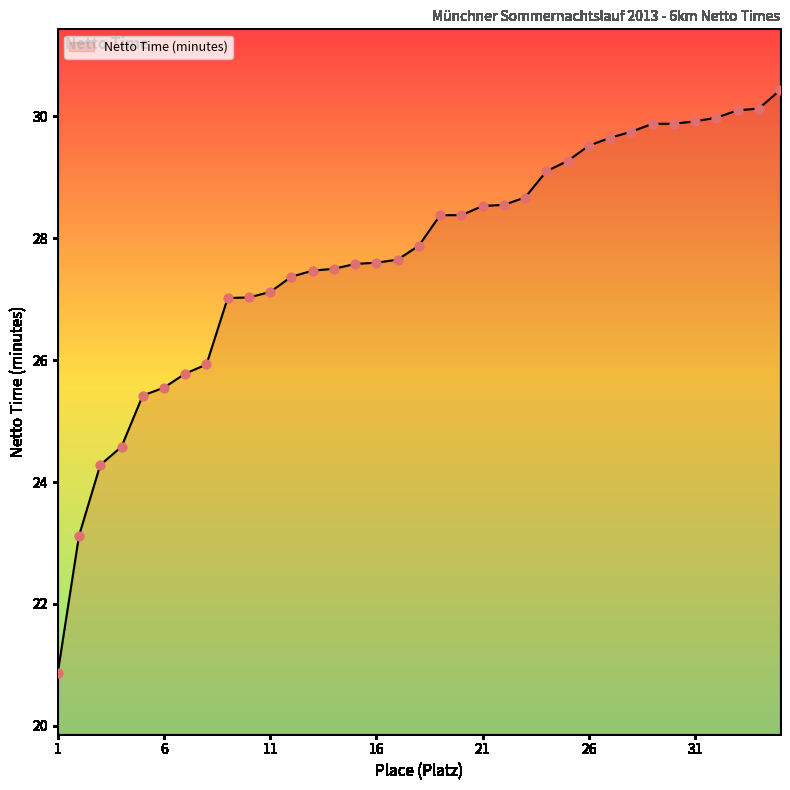

What is the smallest value displayed?

20.9